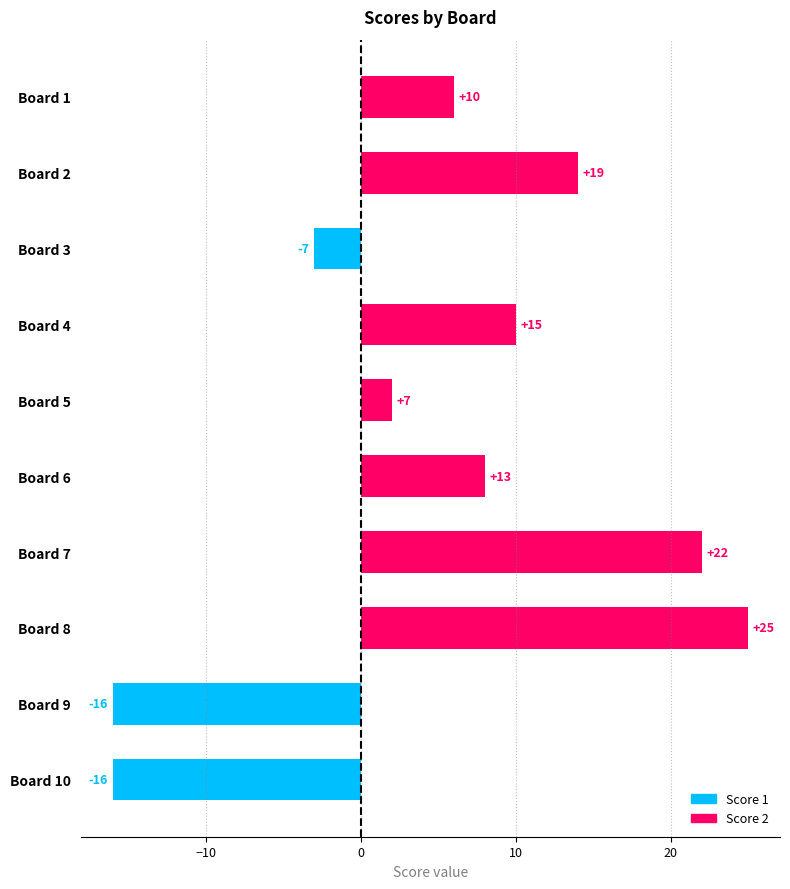

How many categories are shown in the chart?

10